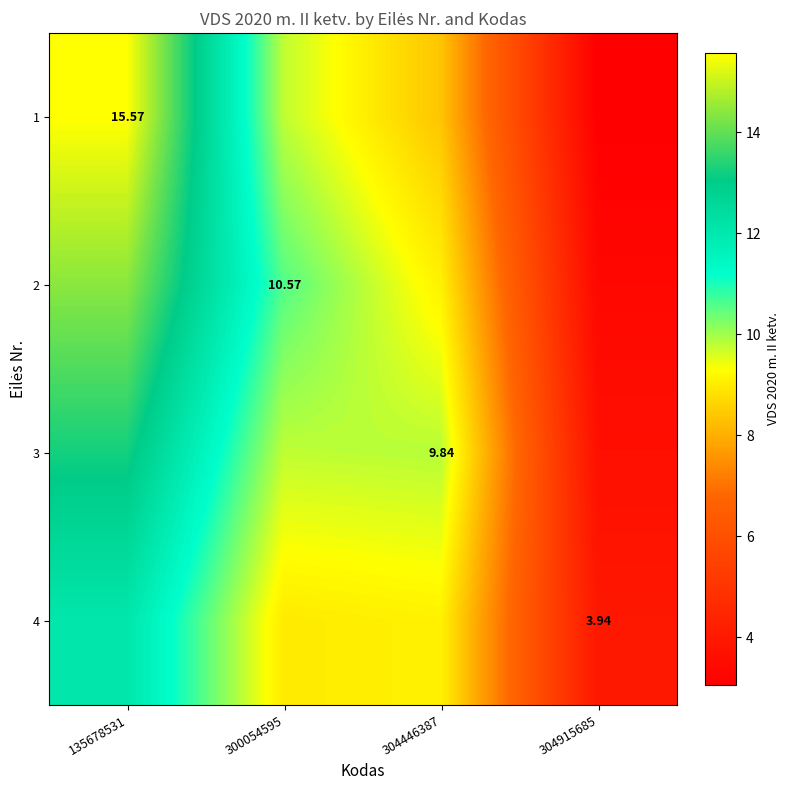

True or false: 4 has a value of 9.0 at 300054595.

True